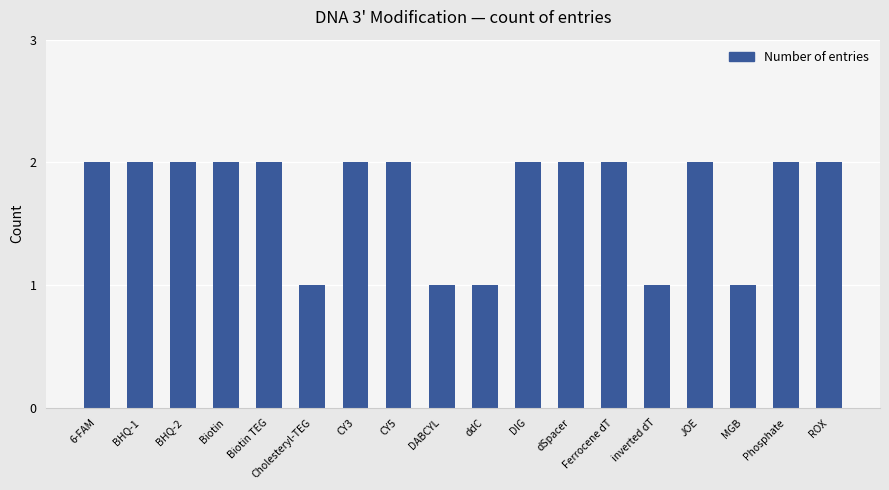

How many bars are there in total?

18